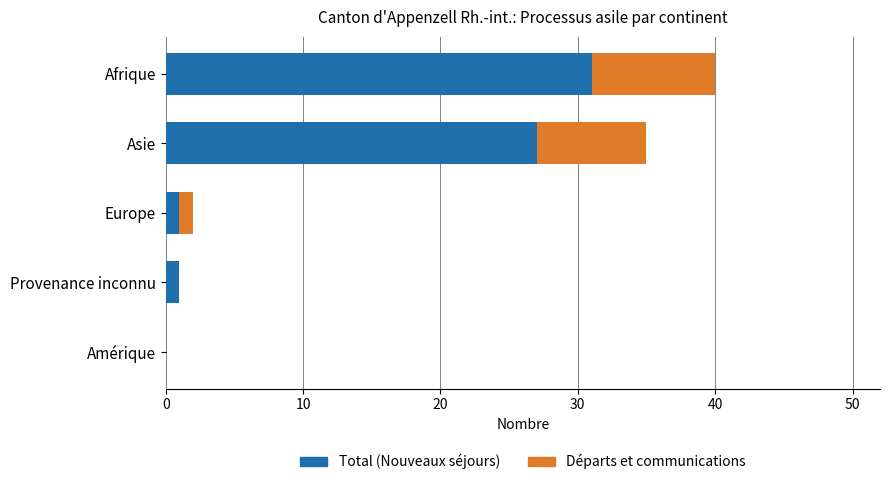

What is the total value across all series at Afrique?

40